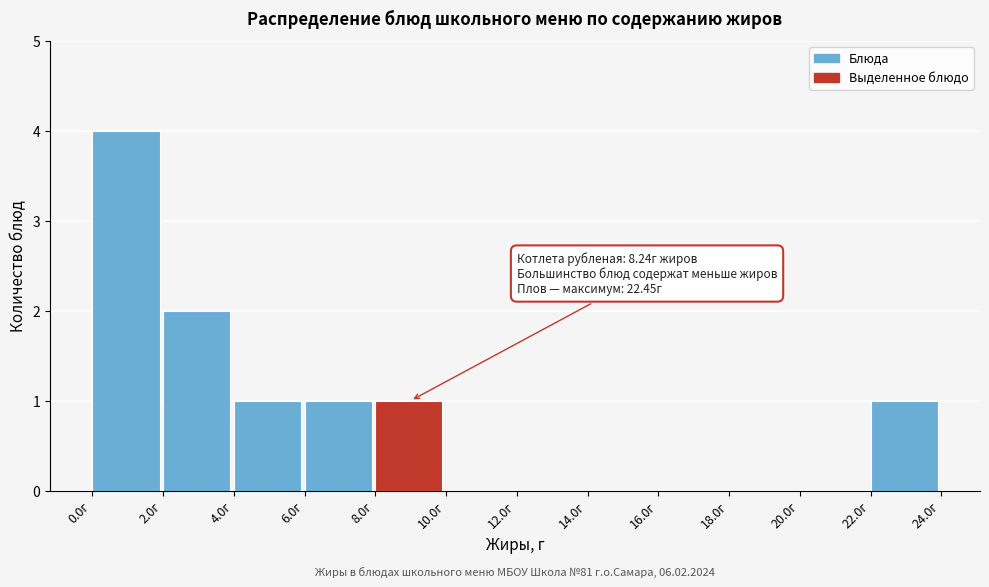

Over which range of the x-axis is the bar tallest?

0 to 2